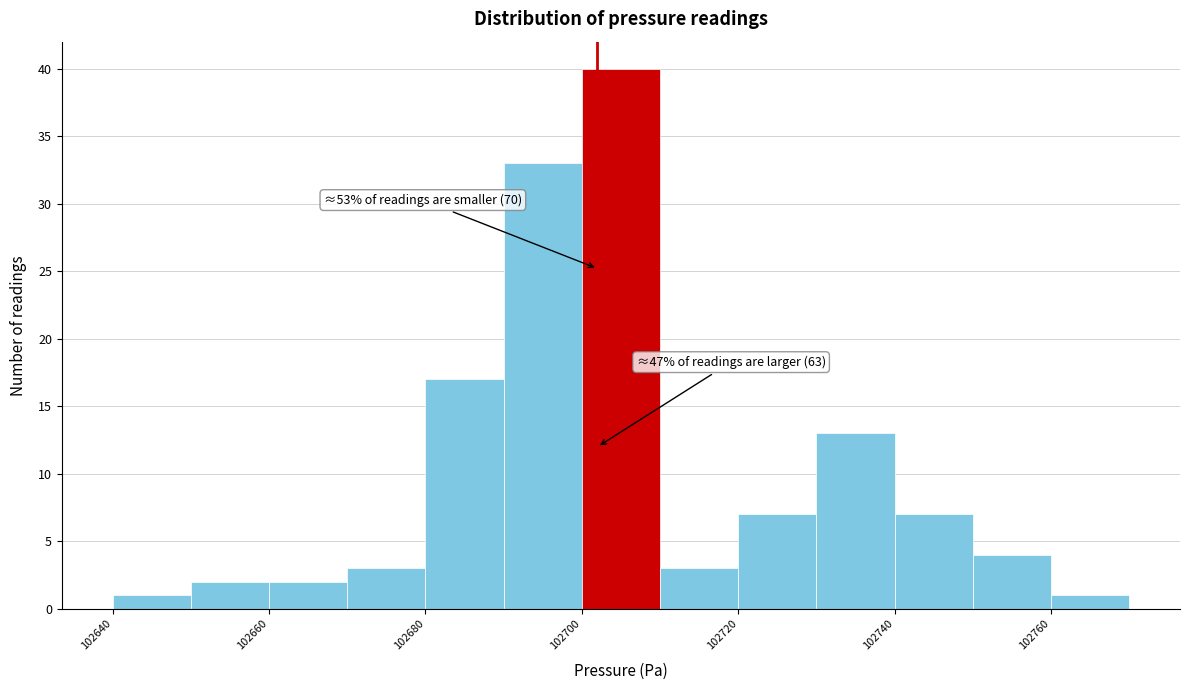

Over which range of the x-axis is the bar tallest?

102700 to 102710